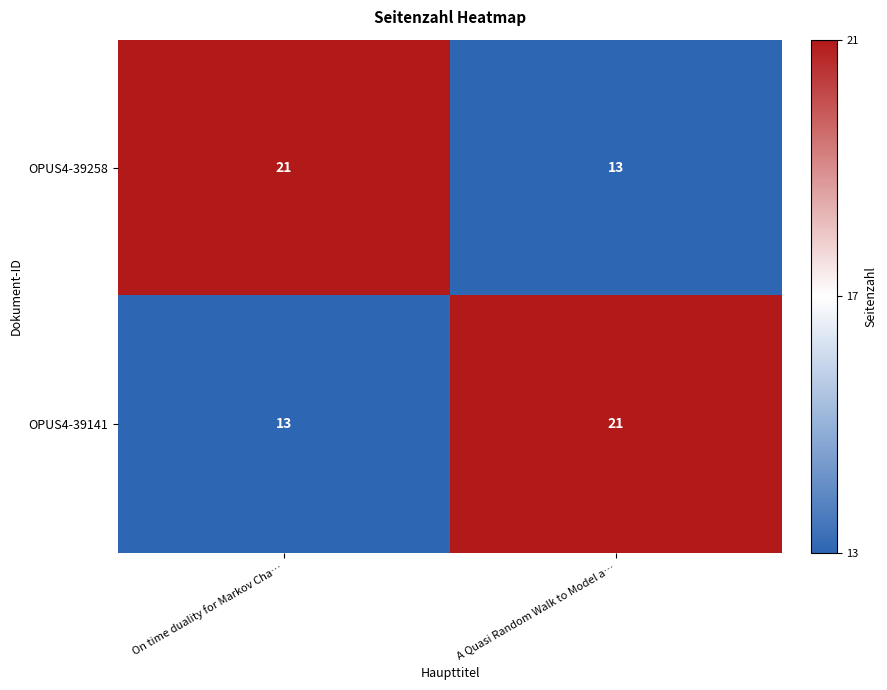

Reading left to right, what are all the values shown in this chart?

OPUS4-39258: On time duality for Markov Cha…=21	A Quasi Random Walk to Model a…=13
OPUS4-39141: On time duality for Markov Cha…=13	A Quasi Random Walk to Model a…=21